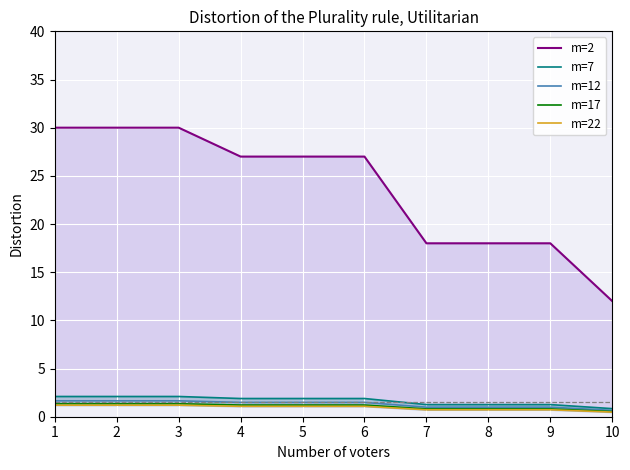

True or false: m=22 has more than 1 points higher than both neighbors.

False